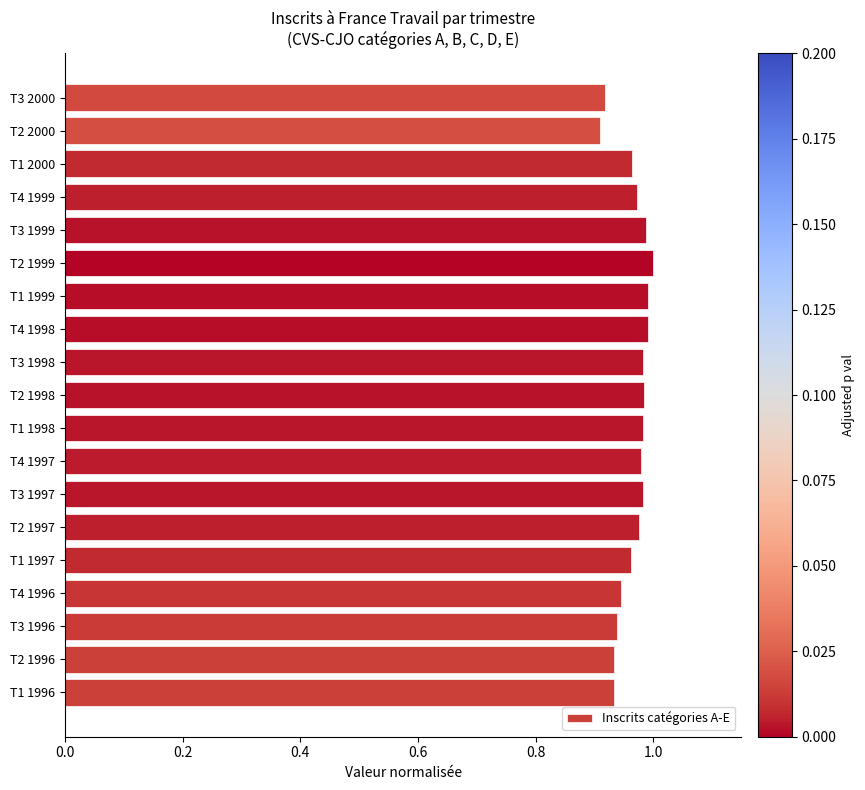

The value at T1 1999 is 0.3. True or false?

False